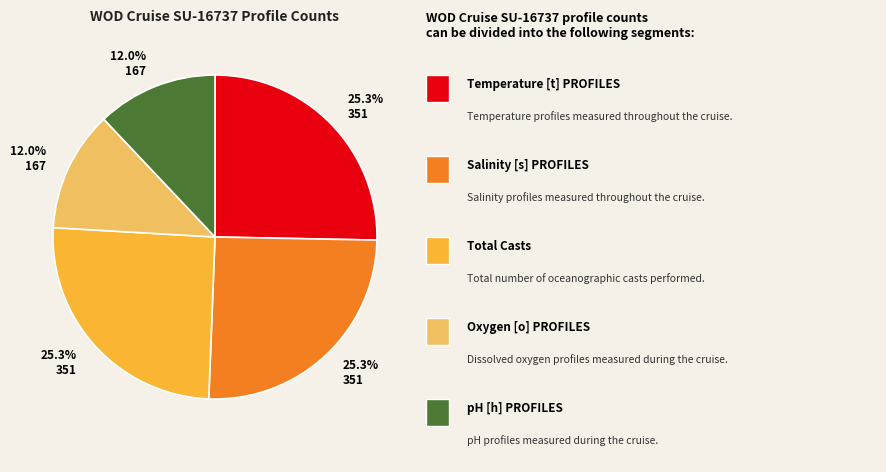

Is there a majority slice in this chart?

No